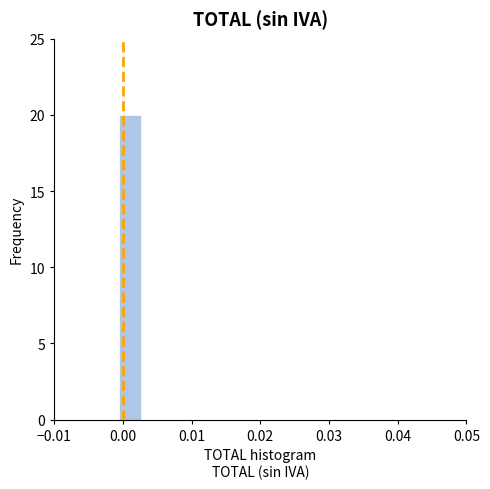

Read against the x-axis, roughly where is the centre of the tallest bar?

0.001